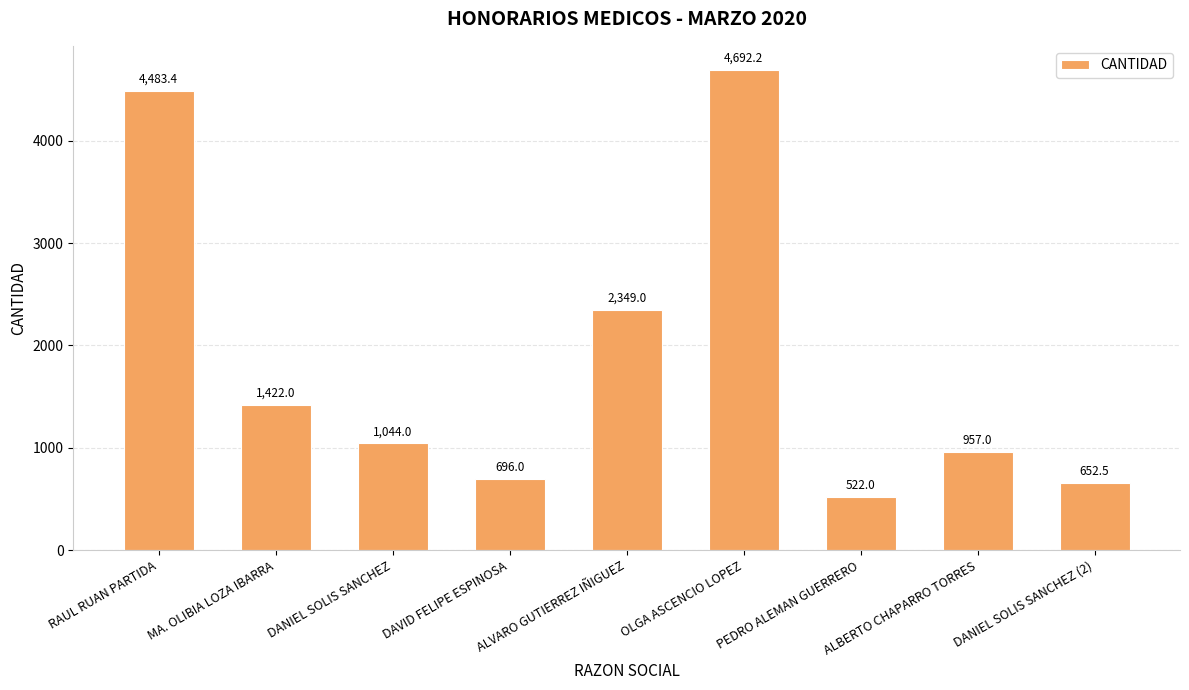

What is the sum of the values at DANIEL SOLIS SANCHEZ and RAUL RUAN PARTIDA?

5527.4